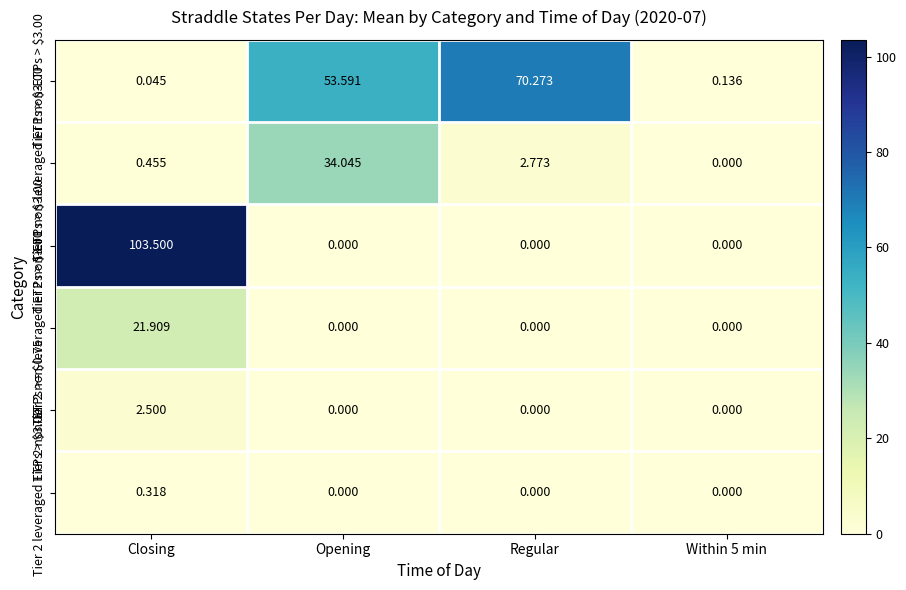

At how many categories does at least one series exceed 47?

3